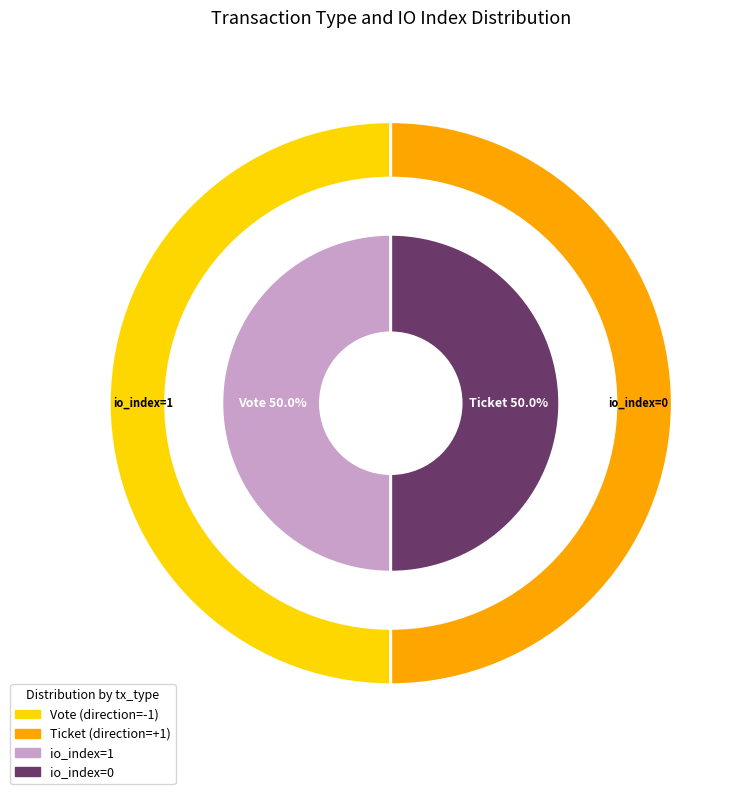

Count the number of slices in the pie.

2